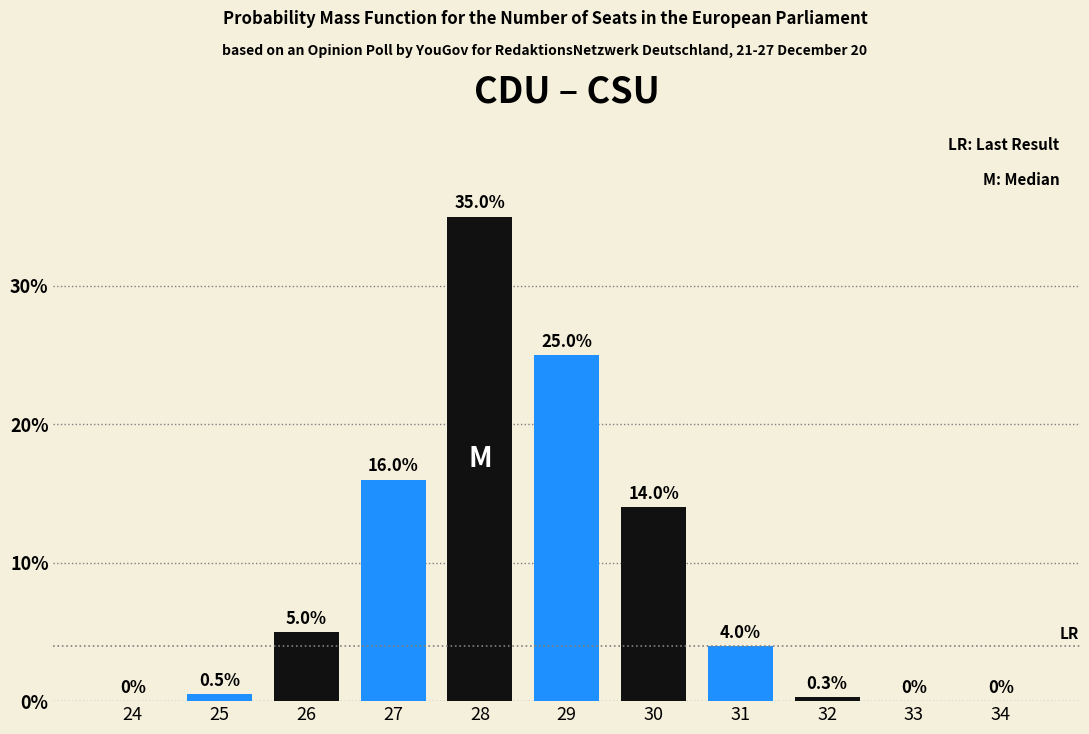

Reading left to right, transcribe all the data shown in this chart.

24=0.0	25=0.5	26=5.0	27=16.0	28=35.0	29=25.0	30=14.0	31=4.0	32=0.3	33=0.0	34=0.0